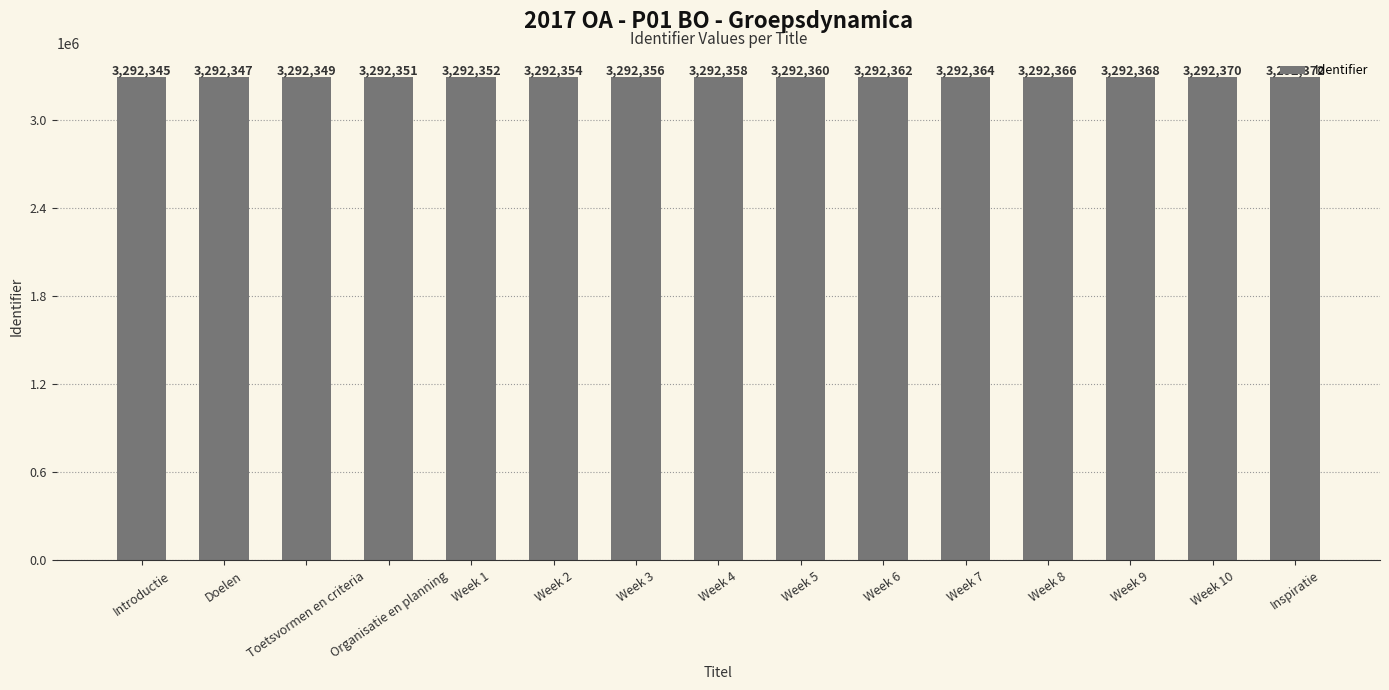

Which category has the highest value across all series?

Inspiratie